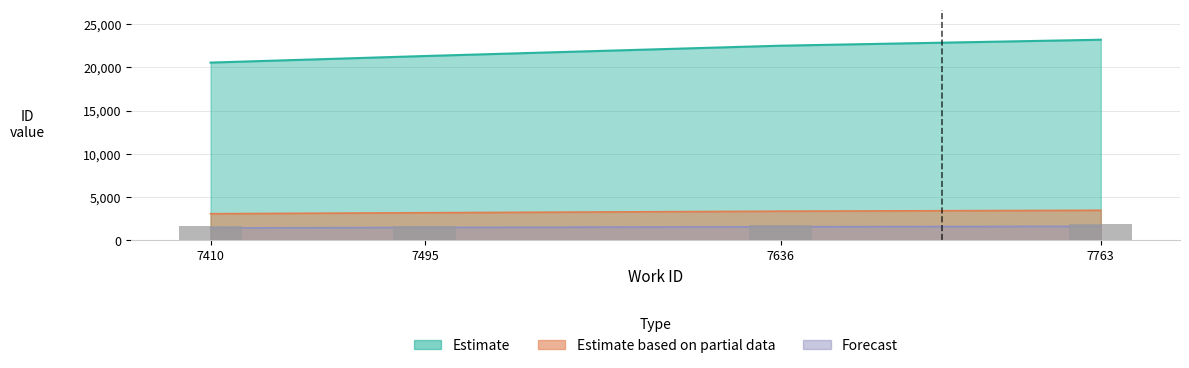

Count the values in the range 21302 to 23184.

3